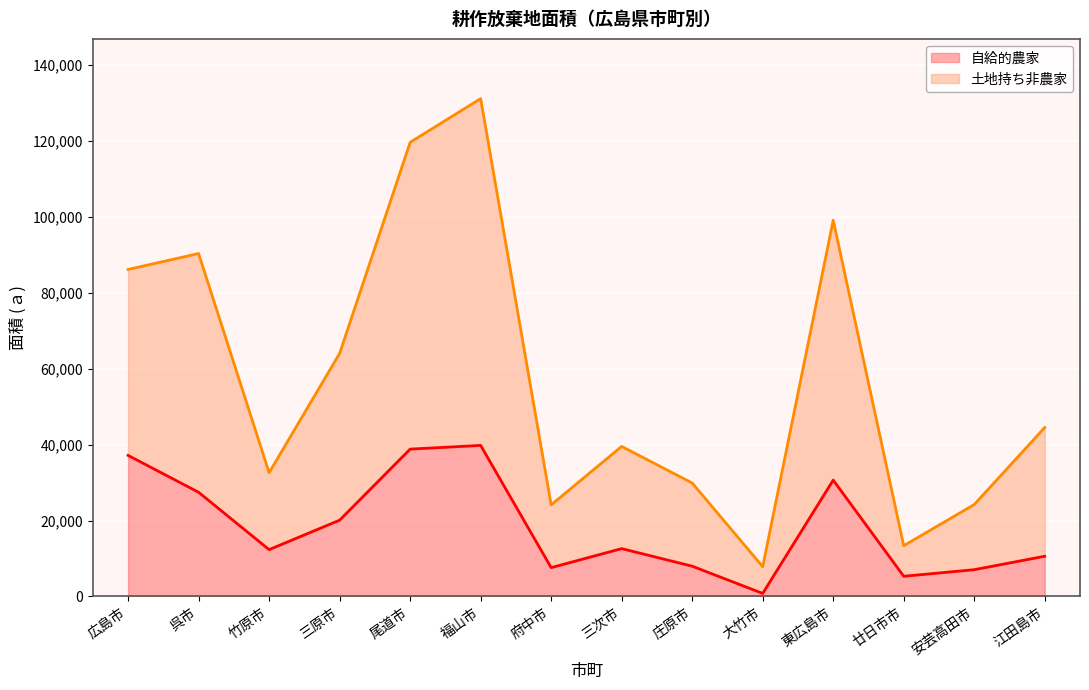

At how many categories does at least one series exceed 86923?

4